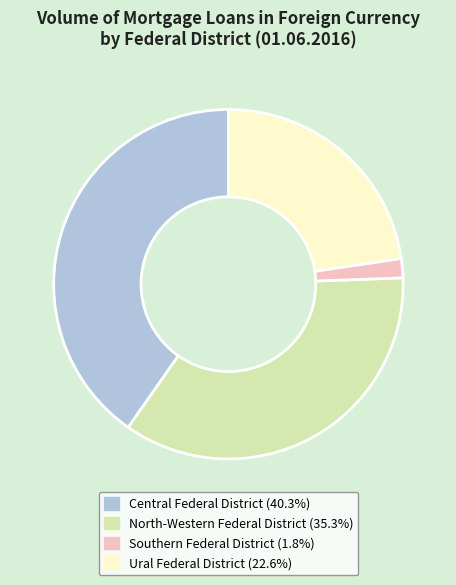

Rank the categories by value from highest to lowest.

Central Federal District, North-Western Federal District, Ural Federal District, Southern Federal District